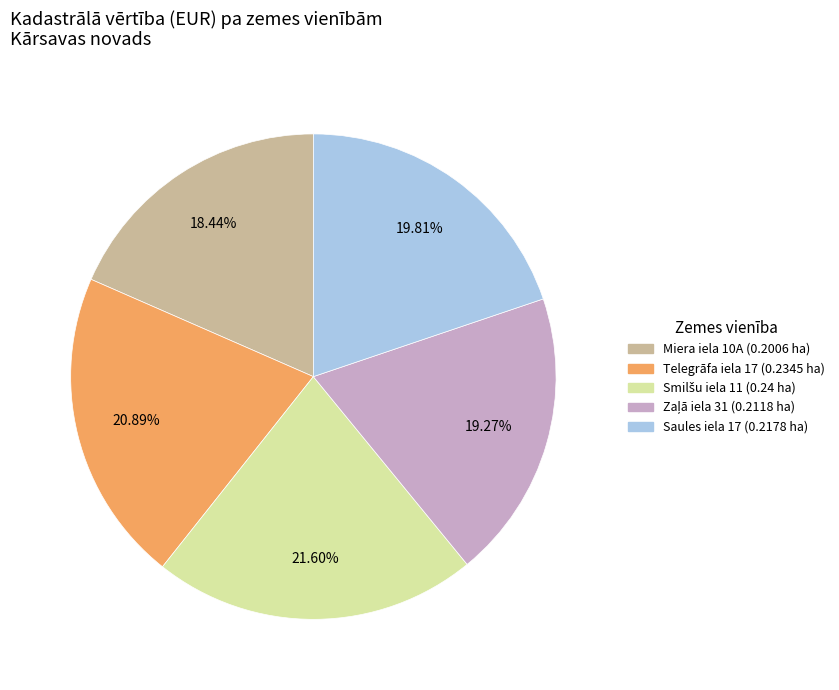

How many segments does this pie chart have?

5